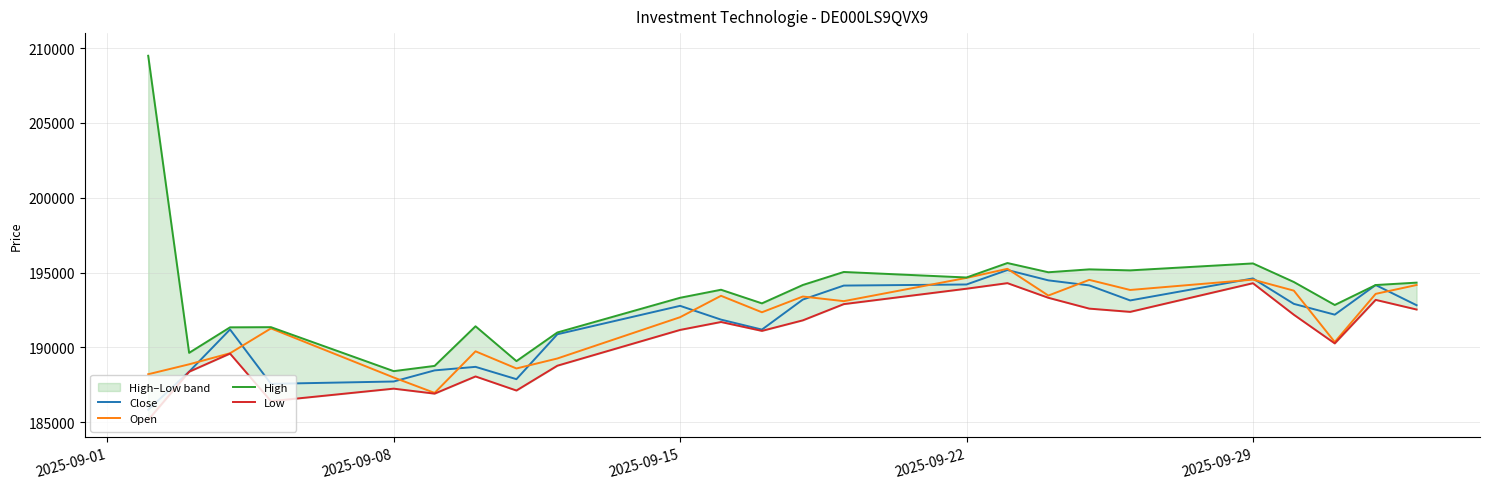

Reading left to right, list all the values displayed in this chart.

Close: 185836	188380	191201	187568	187724	188467	188703	187880	190880	192779	191859	191193	193199	194133	194206	195172	194482	194145	193140	194610	192911	192190	194170	192820
Open: 188209	188873	189611	191272	187993	186962	189741	188595	189262	192021	193450	192350	193402	193092	194646	195253	193467	194514	193839	194531	193795	190362	193579	194171
High: 209487	189639	191344	191355	188417	188767	191414	189087	191000	193319	193855	192945	194173	195042	194674	195640	195023	195217	195149	195613	194373	192837	194170	194330
Low: 185152	188376	189589	186409	187247	186914	188062	187122	188780	191171	191700	191106	191811	192894	193924	194296	193318	192594	192377	194292	192185	190270	193179	192534